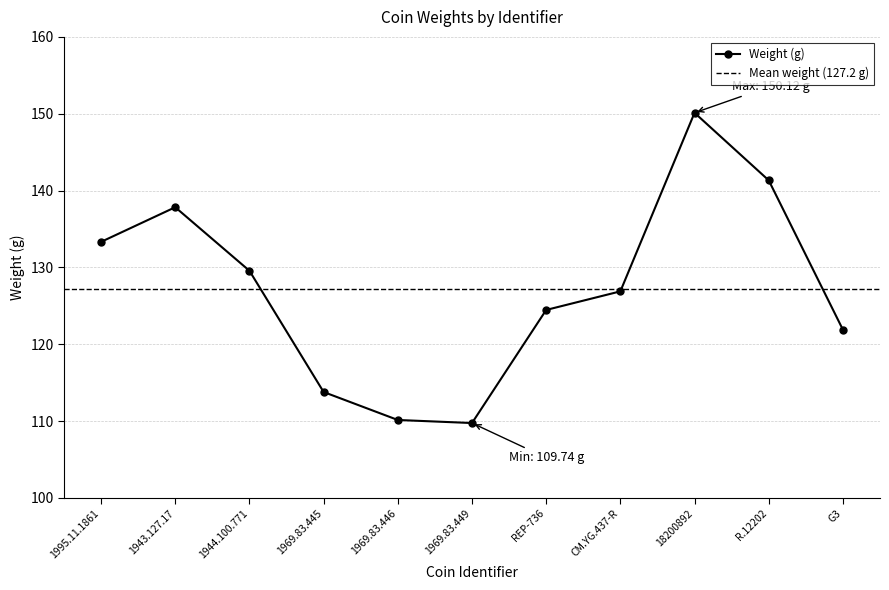

True or false: there are more than 2 points higher than both neighbors.

False